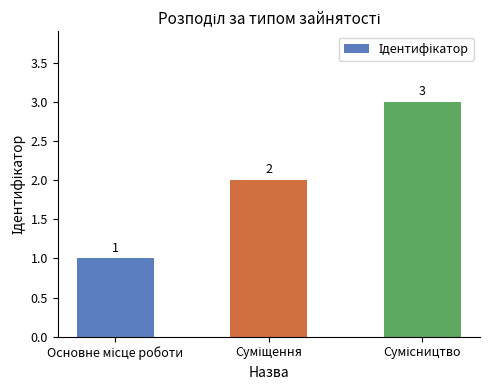

Count the values in the range 1 to 3.

3